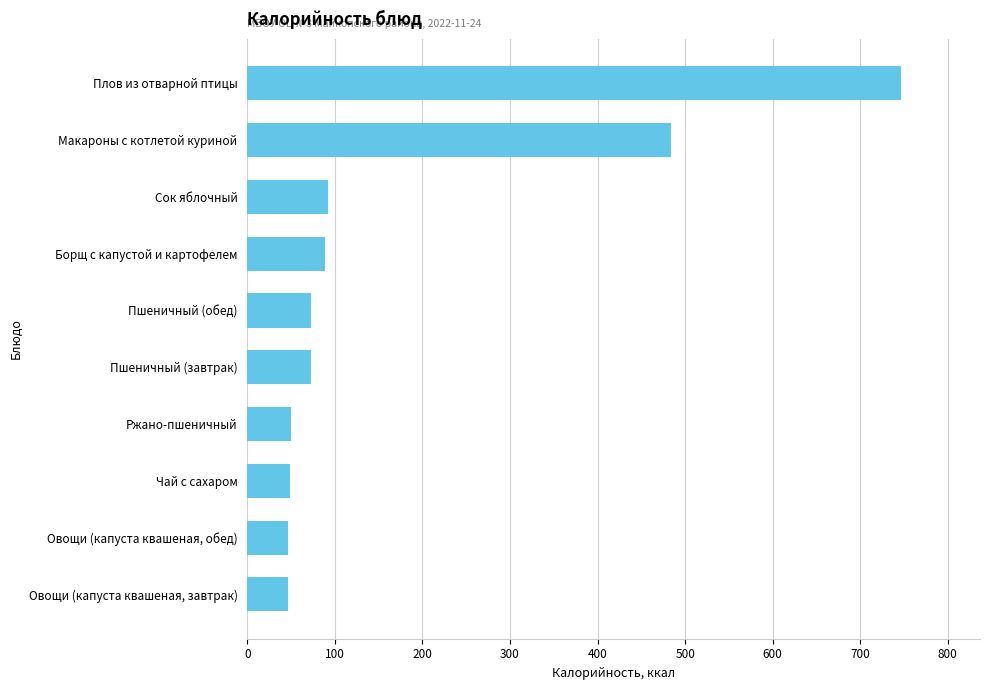

What is the average value?

175.0